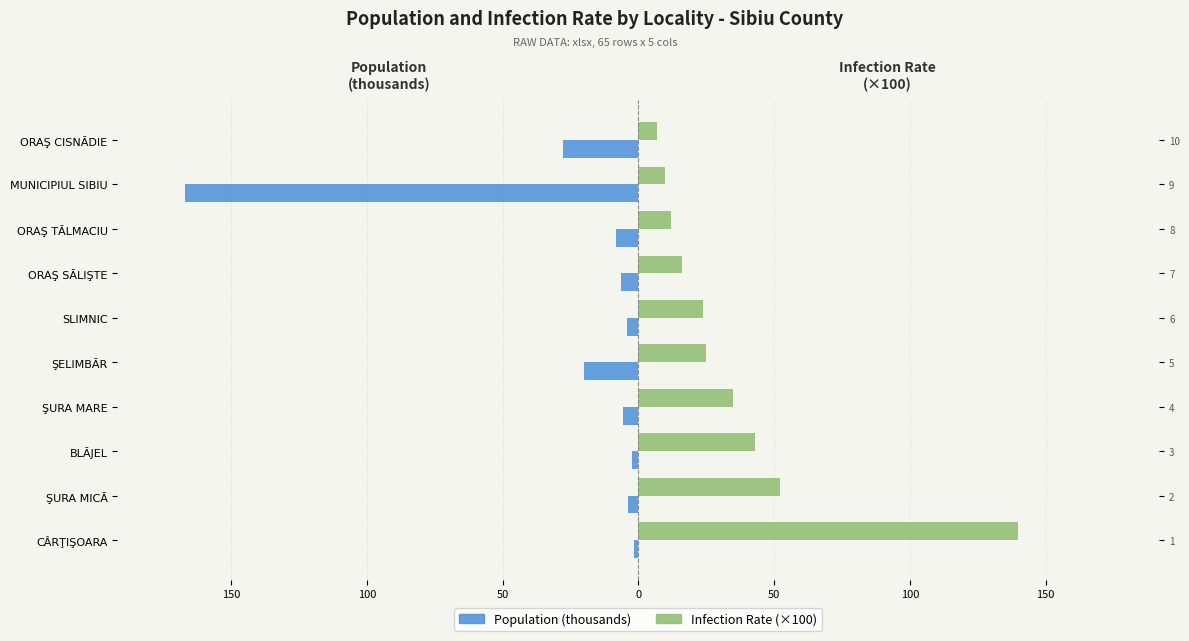

What is the sum of all Population (thousands) values?

-246.6